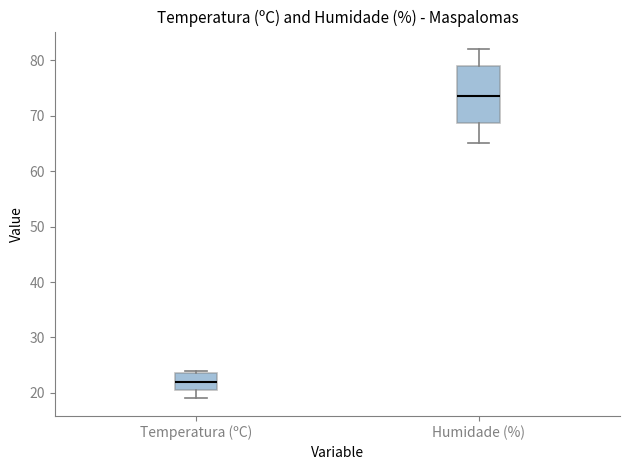

Which box is the tallest, from its lower edge to its upper edge?

Humidade (%)